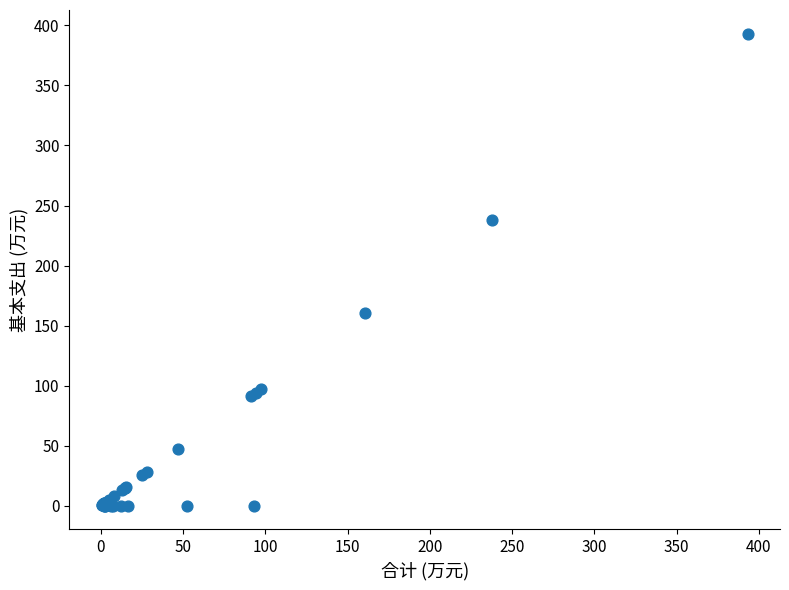

What Y value in the scatter plot is closest to 196?

160.3